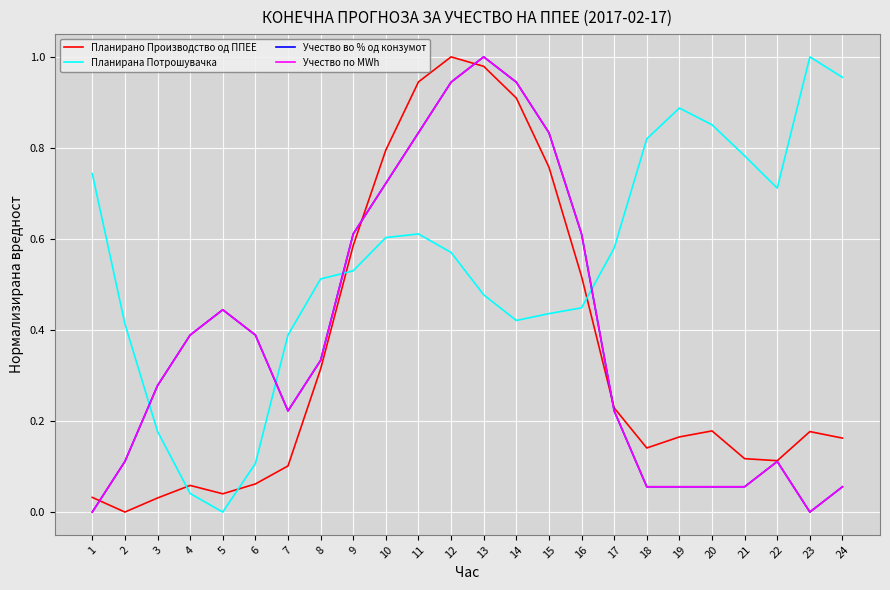

The Планирана Потрошувачка series shows 0.2 at 24. True or false?

False